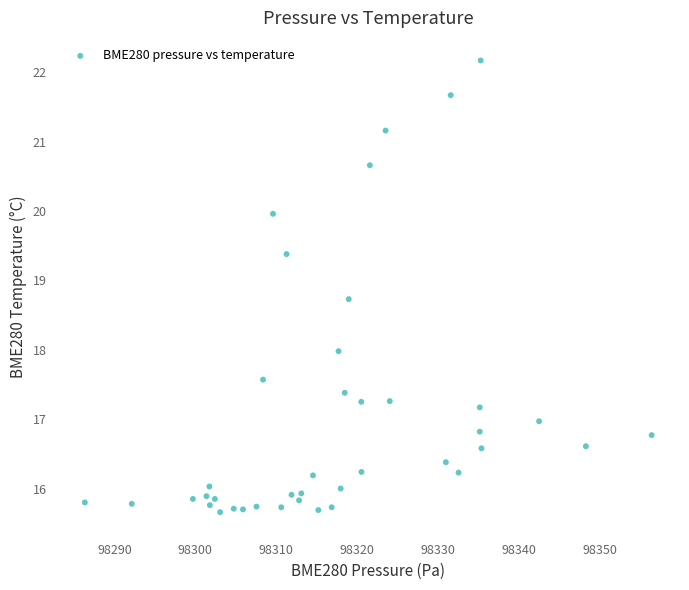

What is the range of X values (max minus min)?

70.0